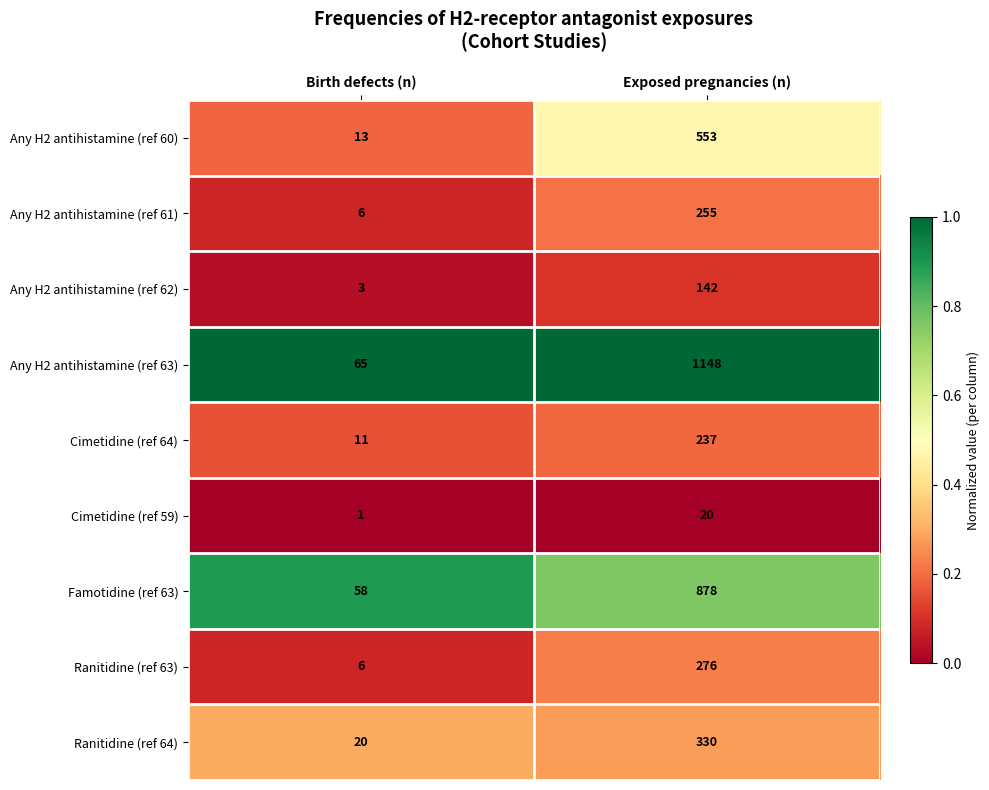

List the series in order of their peak value, highest first.

Any H2 antihistamine (ref 63), Famotidine (ref 63), Any H2 antihistamine (ref 60), Ranitidine (ref 64), Ranitidine (ref 63), Any H2 antihistamine (ref 61), Cimetidine (ref 64), Any H2 antihistamine (ref 62), Cimetidine (ref 59)